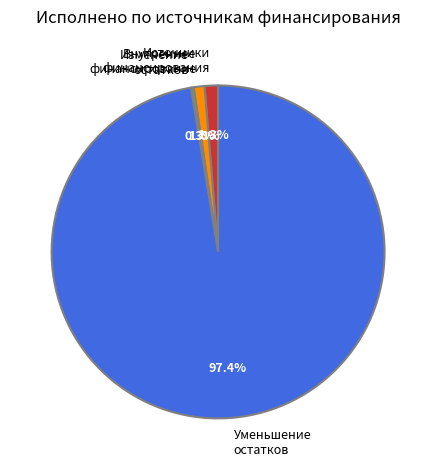

Between Уменьшение остатков and Внутреннее финансирование, which is larger?

Уменьшение остатков